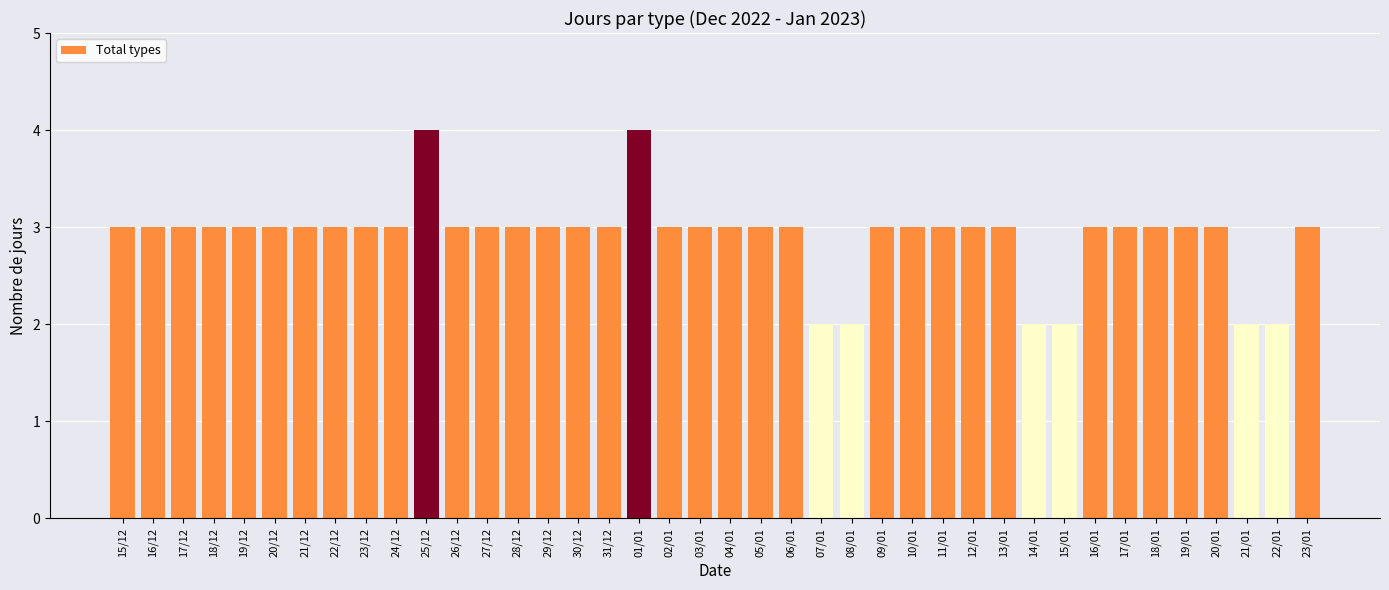

What is the difference between the maximum and minimum values?

2